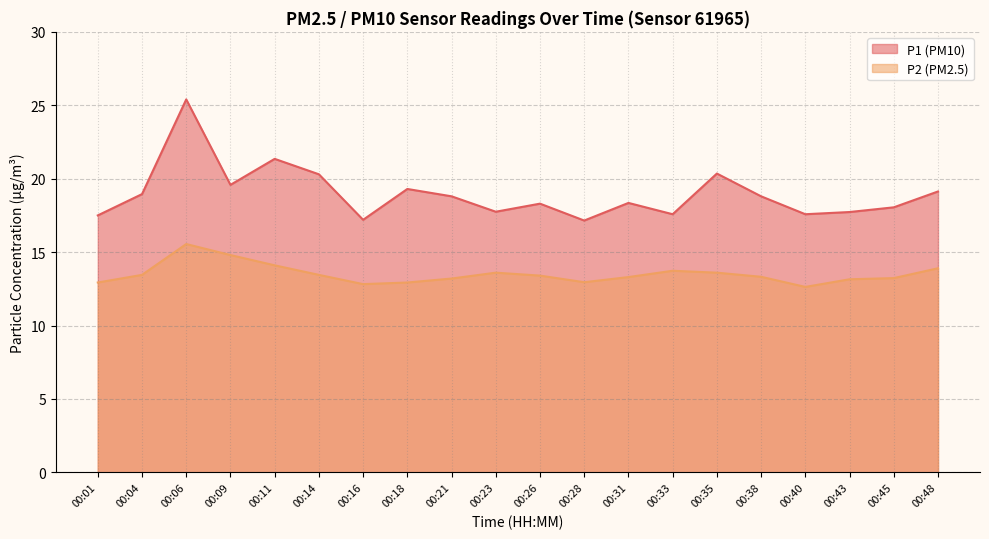

Reading left to right, list all the values displayed in this chart.

P1: 00:01=17.5	00:04=18.9	00:06=25.4	00:09=19.6	00:11=21.4	00:14=20.3	00:16=17.2	00:18=19.3	00:21=18.8	00:23=17.8	00:26=18.3	00:28=17.1	00:31=18.4	00:33=17.6	00:35=20.4	00:38=18.8	00:40=17.6	00:43=17.7	00:45=18.1	00:48=19.1
P2: 00:01=12.9	00:04=13.4	00:06=15.6	00:09=14.8	00:11=14.1	00:14=13.4	00:16=12.8	00:18=12.9	00:21=13.2	00:23=13.6	00:26=13.4	00:28=12.9	00:31=13.3	00:33=13.7	00:35=13.6	00:38=13.3	00:40=12.6	00:43=13.2	00:45=13.2	00:48=13.9